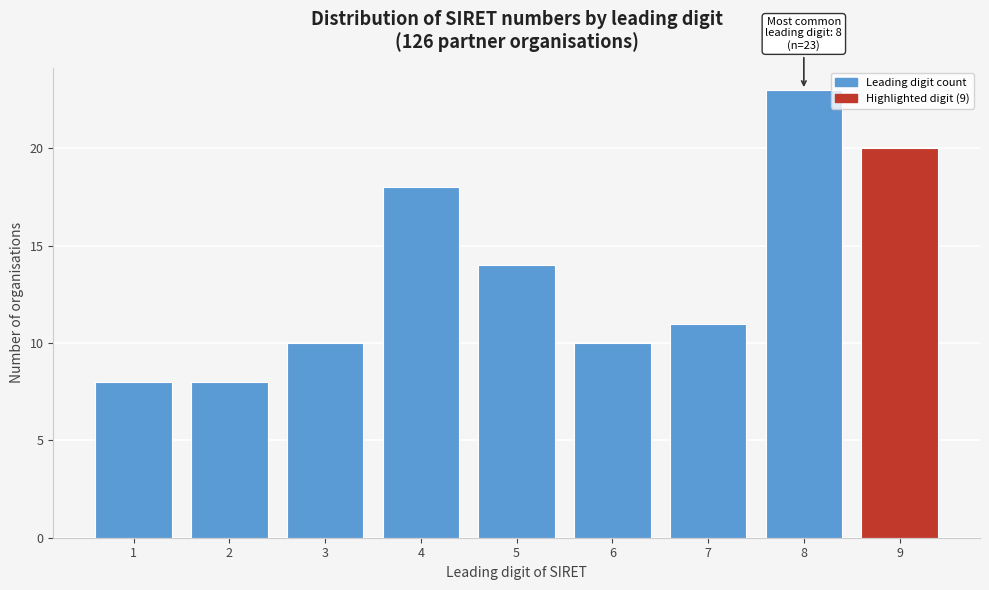

Reading right to left, extract all data points from this chart.

20	23	11	10	14	18	10	8	8